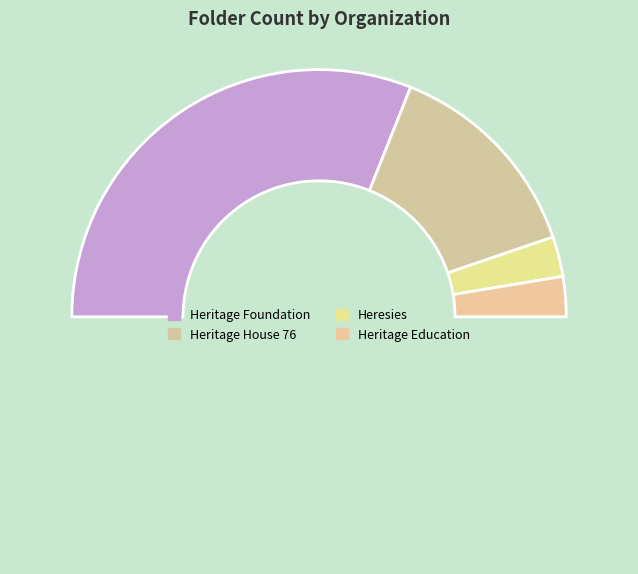

How many slices are in this pie chart?

5